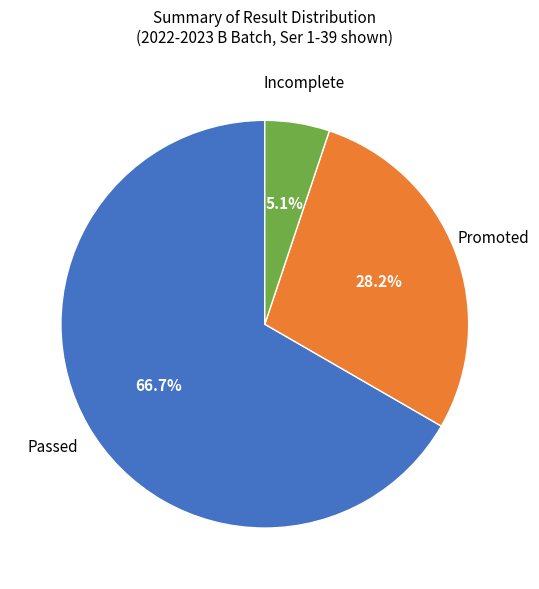

True or false: Incomplete accounts for 1% of the total.

False